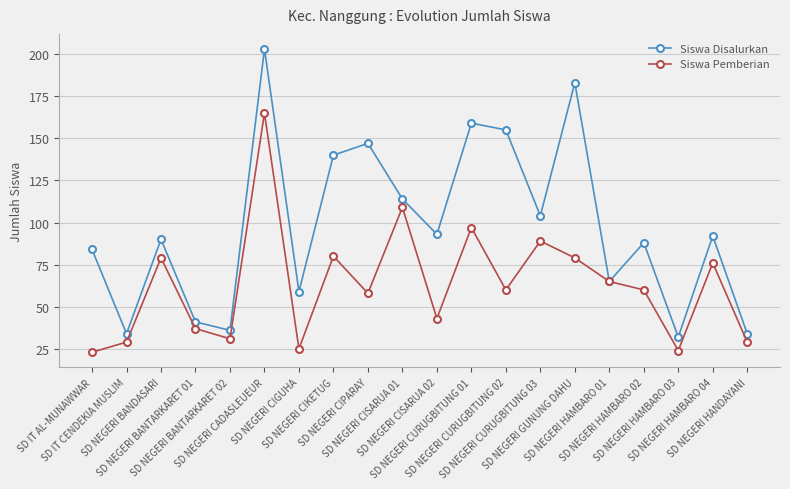

Which series has the largest total across all categories?

Siswa Disalurkan